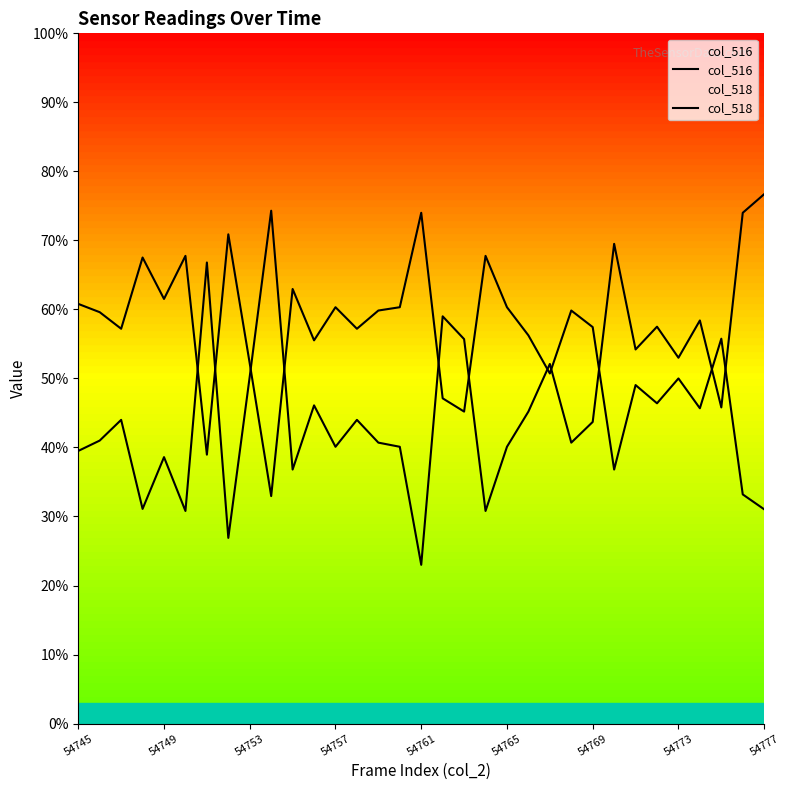

List the series in order of their peak value, lowest first.

col_518, col_516